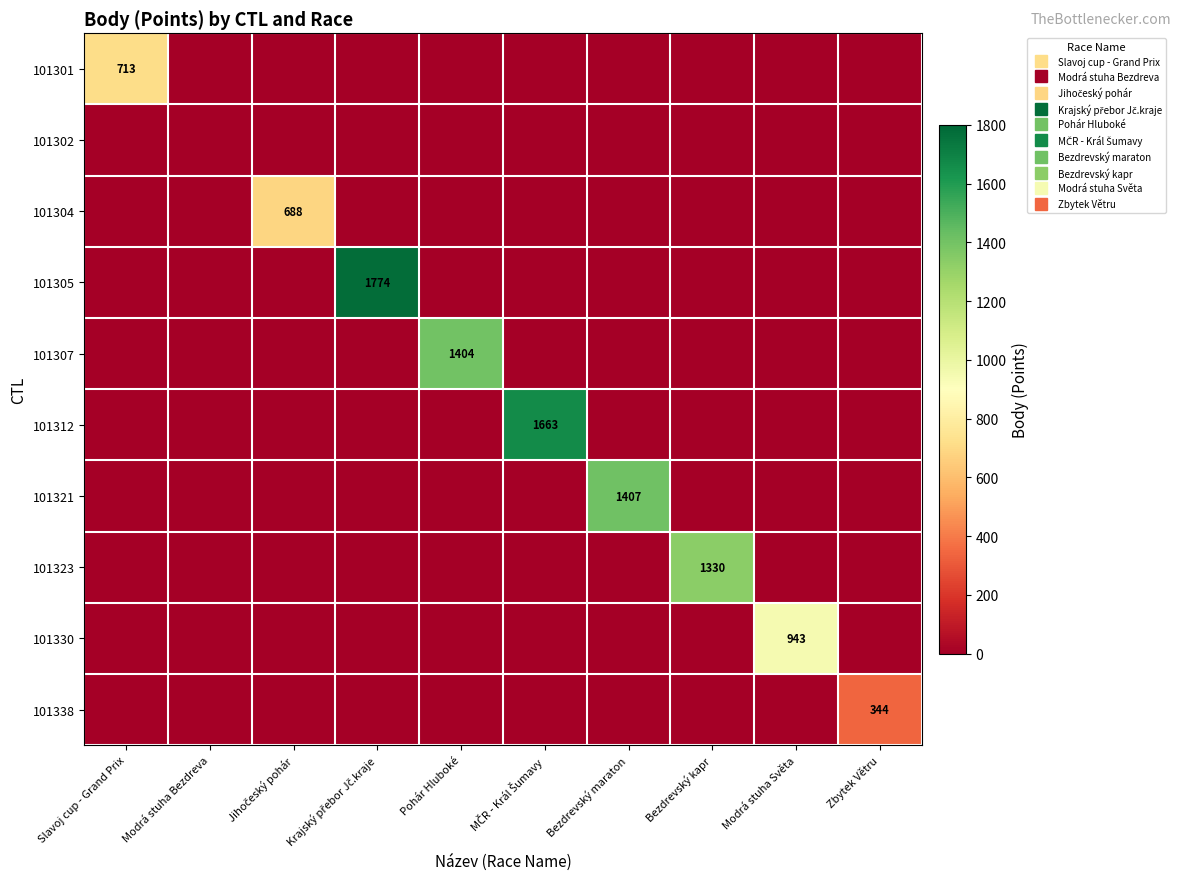

Which series changed the most between Jihočeský pohár and Krajský přebor Jč.kraje?

101305